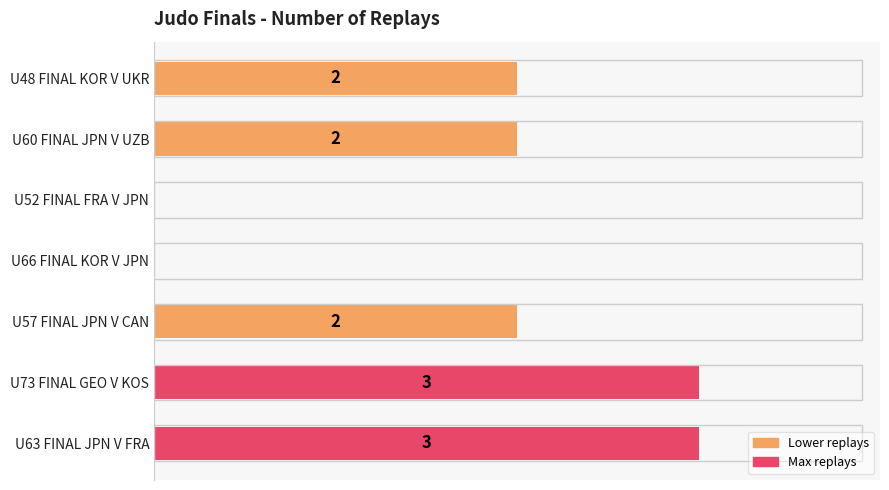

Between U48 FINAL KOR V UKR and U52 FINAL FRA V JPN, which is larger?

U48 FINAL KOR V UKR